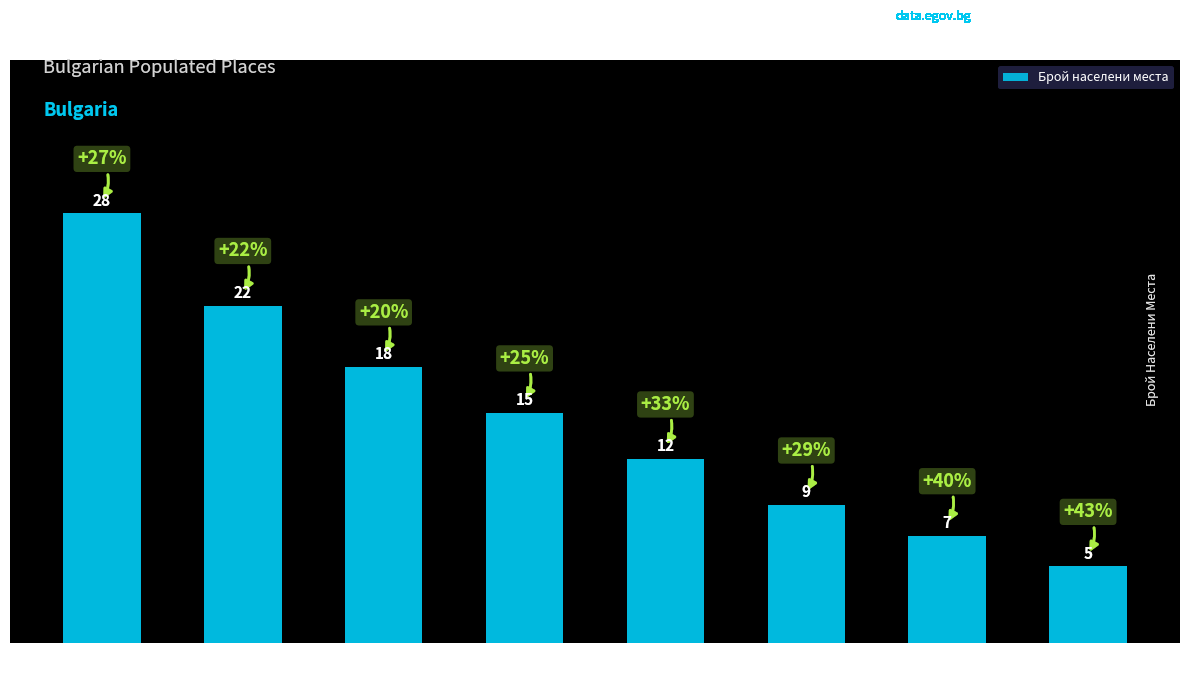

The chart shows a value of 14 at Кърджали. True or false?

False